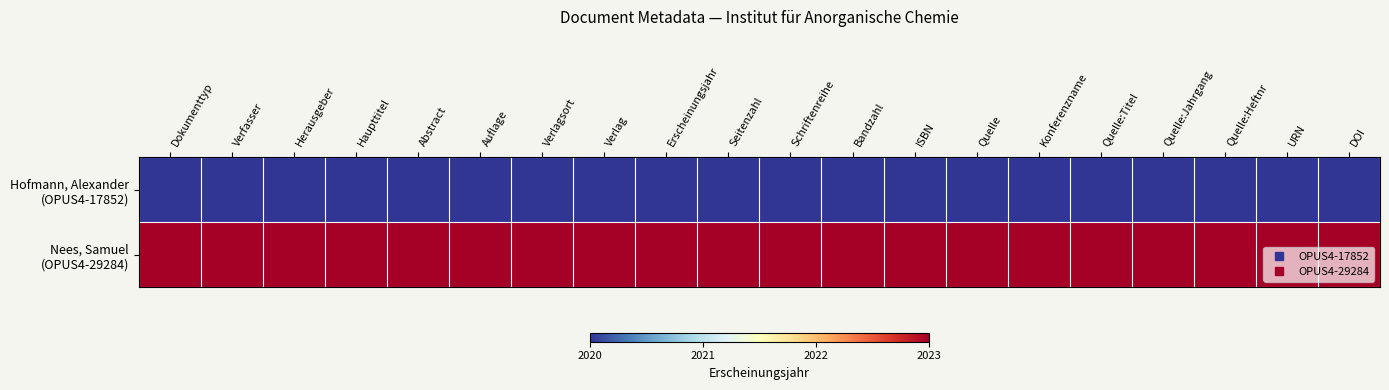

Which label corresponds to the largest value in the chart?

Dokumenttyp